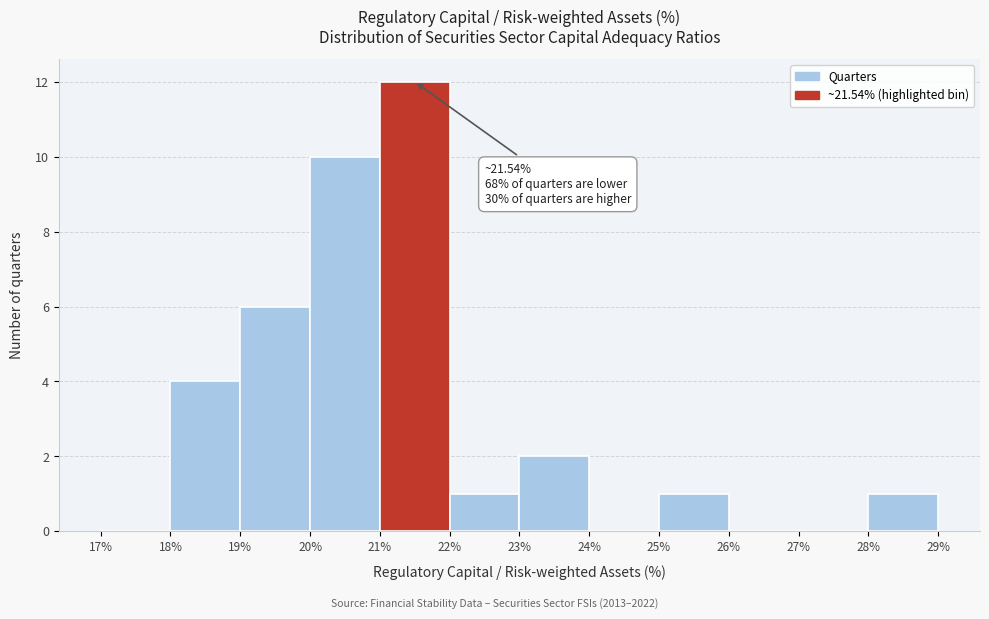

Over which range of the x-axis is the bar tallest?

21% to 22%